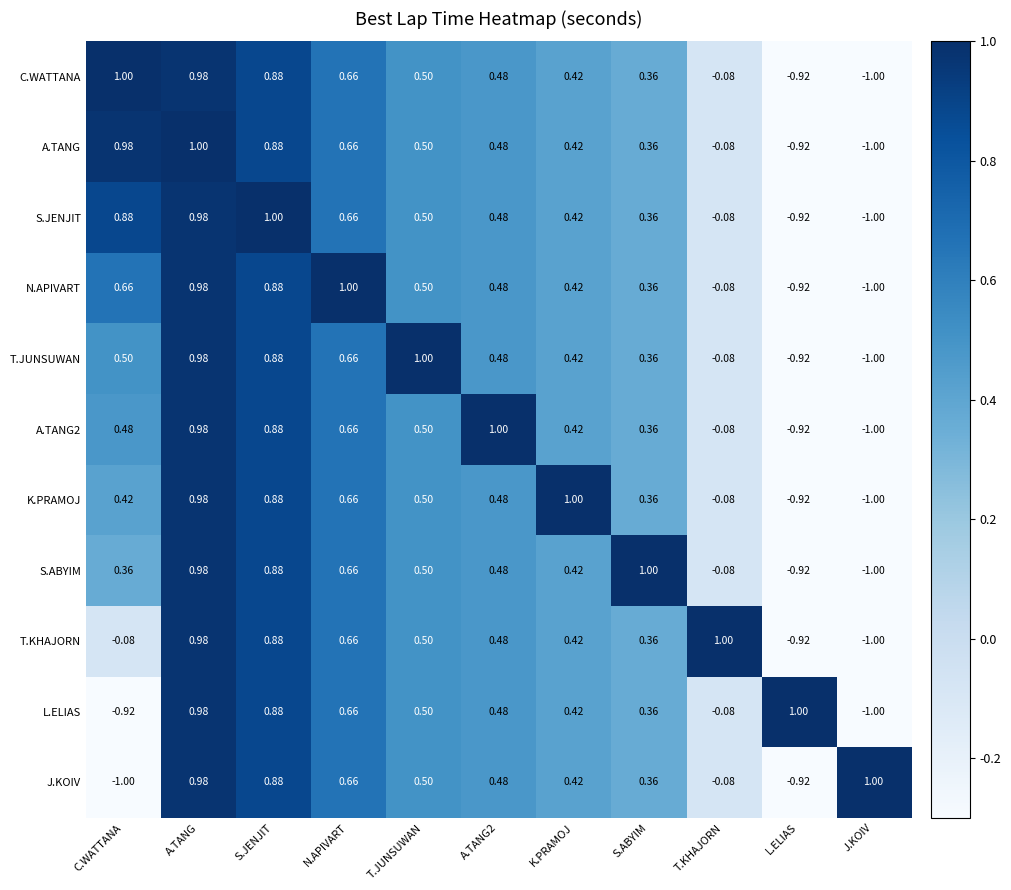

Is the value of N.APIVART at A.TANG greater than the value of T.KHAJORN at A.TANG2?

Yes